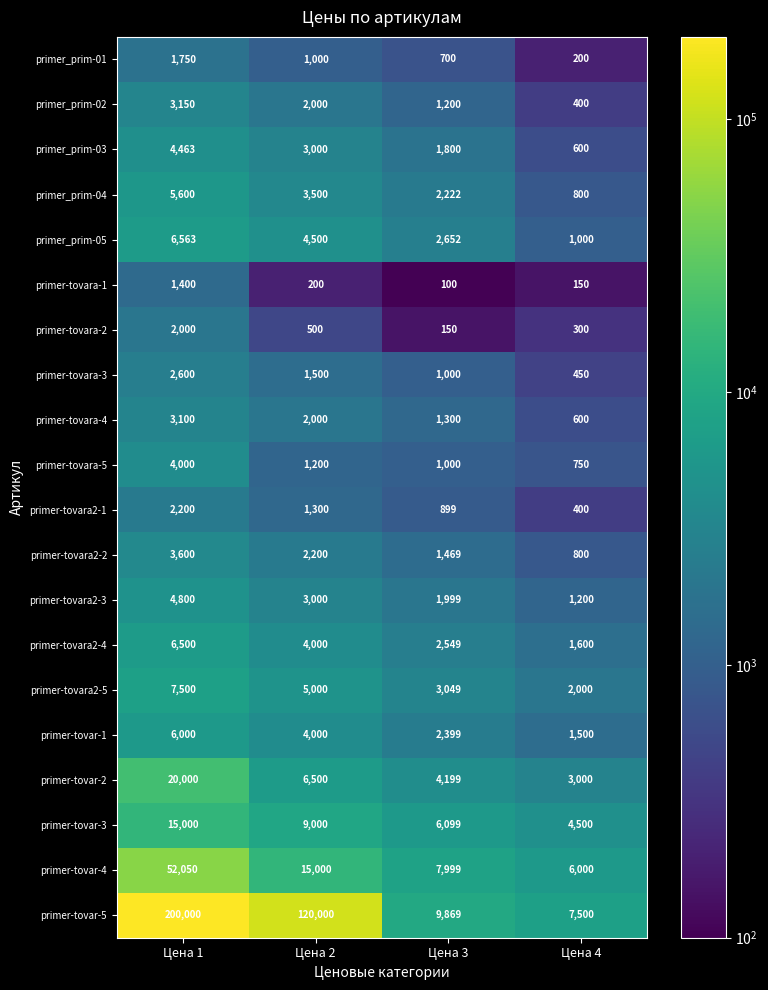

True or false: primer-tovara2-4 has a value of 1600 at Цена 4.

True